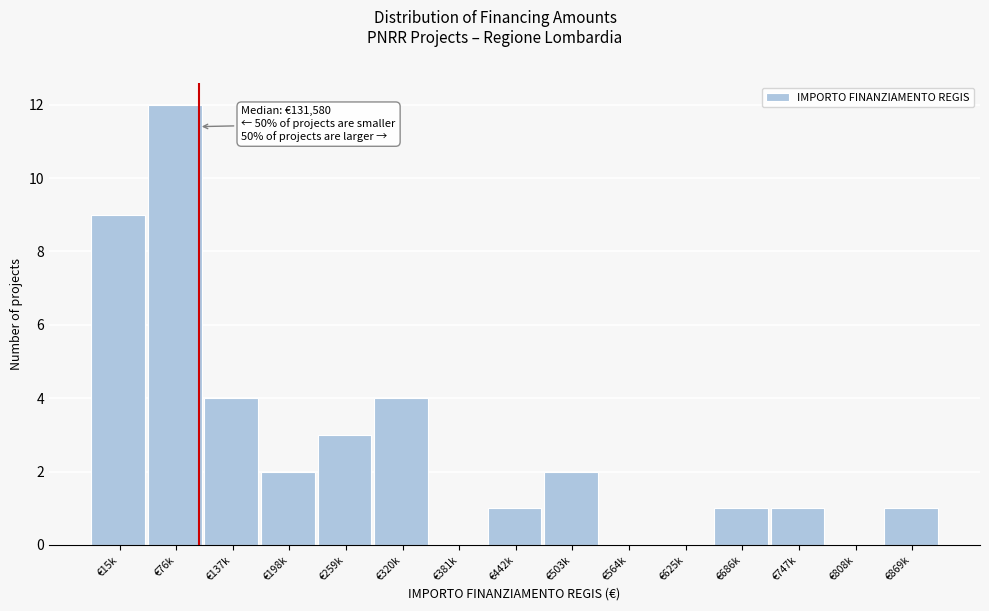

Reading left to right, transcribe all the data shown in this chart.

€15k=9	€76k=12	€137k=4	€198k=2	€259k=3	€320k=4	€381k=0	€442k=1	€503k=2	€564k=0	€625k=0	€686k=1	€747k=1	€808k=0	€869k=1